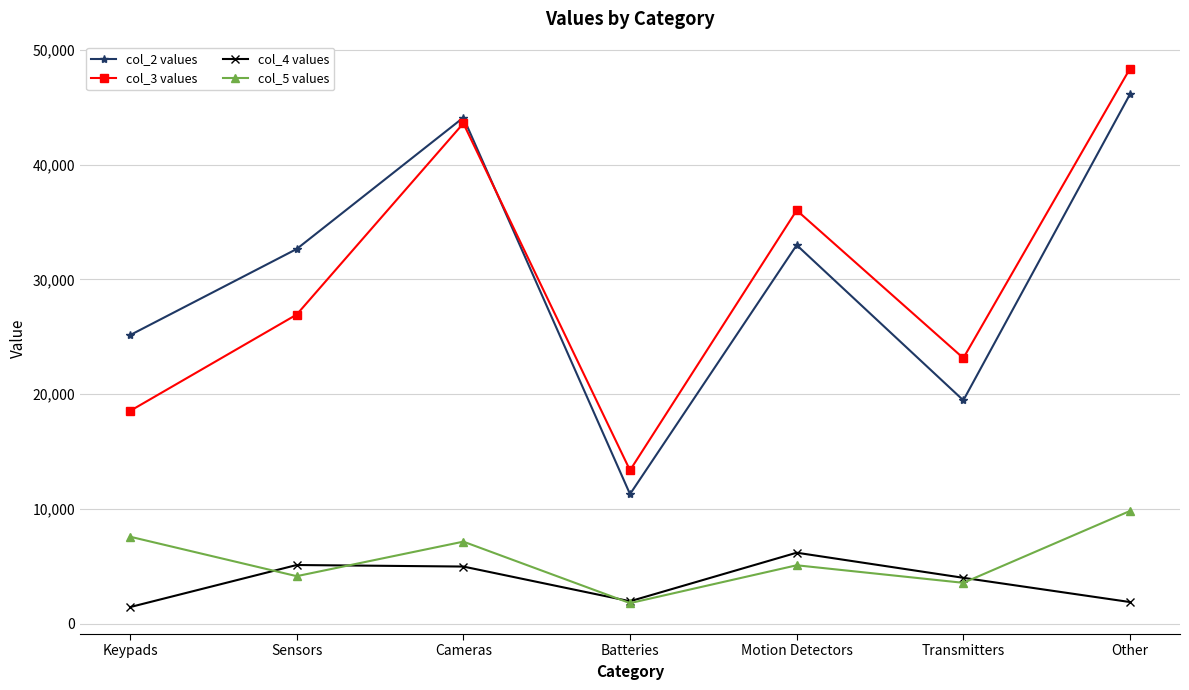

Rank the series at Transmitters from highest to lowest value.

col_3 values, col_2 values, col_4 values, col_5 values